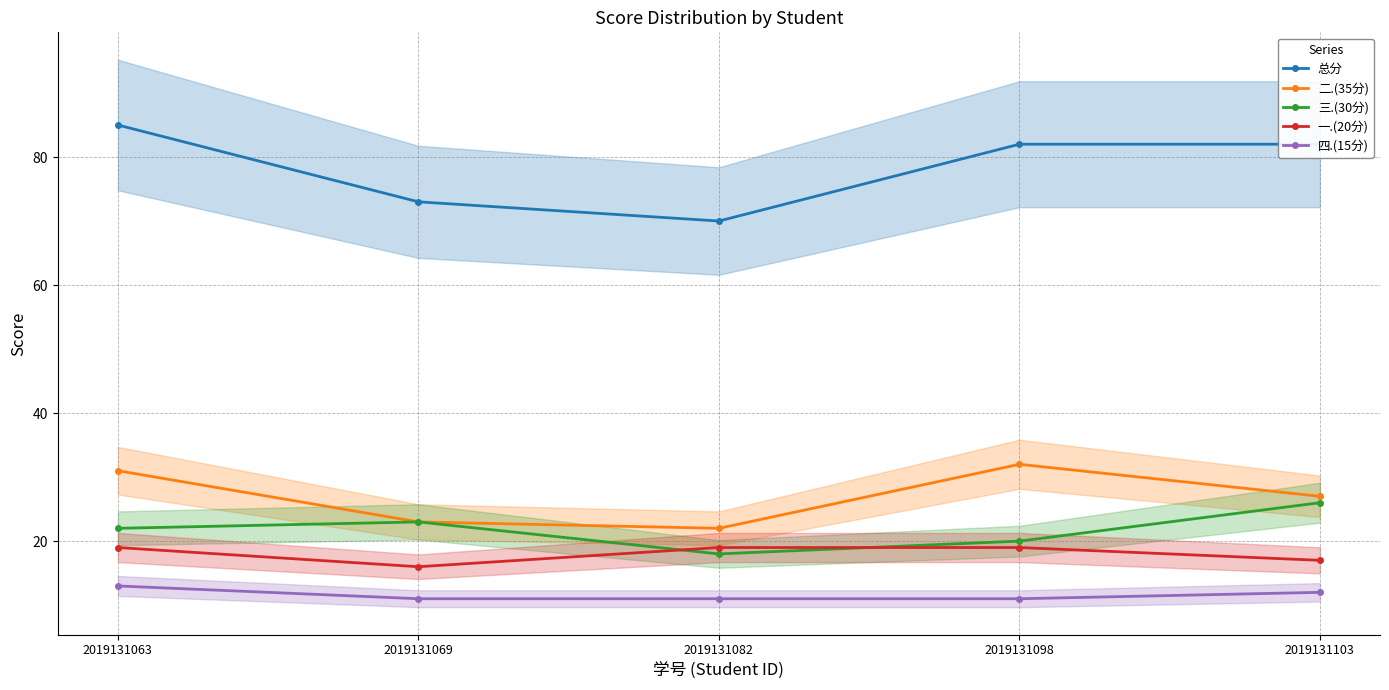

Reading left to right, extract all data points from this chart.

总分: 2019131063=85	2019131069=73	2019131082=70	2019131098=82	2019131103=82
二.(35分): 2019131063=31	2019131069=23	2019131082=22	2019131098=32	2019131103=27
三.(30分): 2019131063=22	2019131069=23	2019131082=18	2019131098=20	2019131103=26
一.(20分): 2019131063=19	2019131069=16	2019131082=19	2019131098=19	2019131103=17
四.(15分): 2019131063=13	2019131069=11	2019131082=11	2019131098=11	2019131103=12